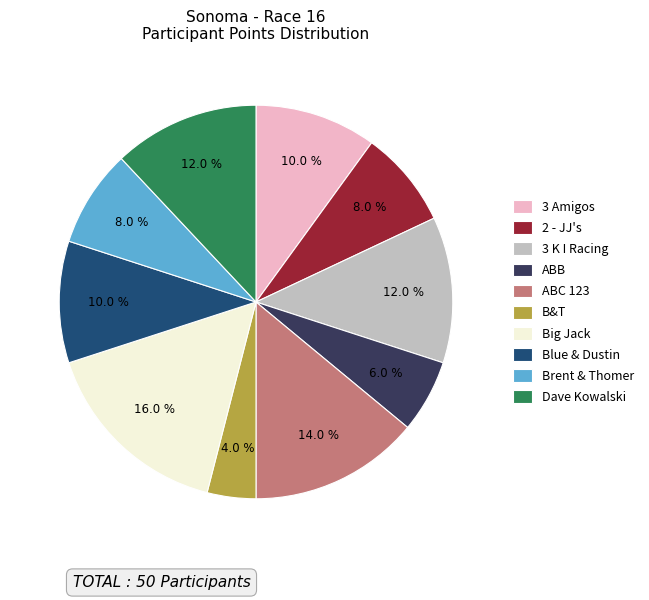

To the nearest percent, what percentage of the pie is ABB?

6%